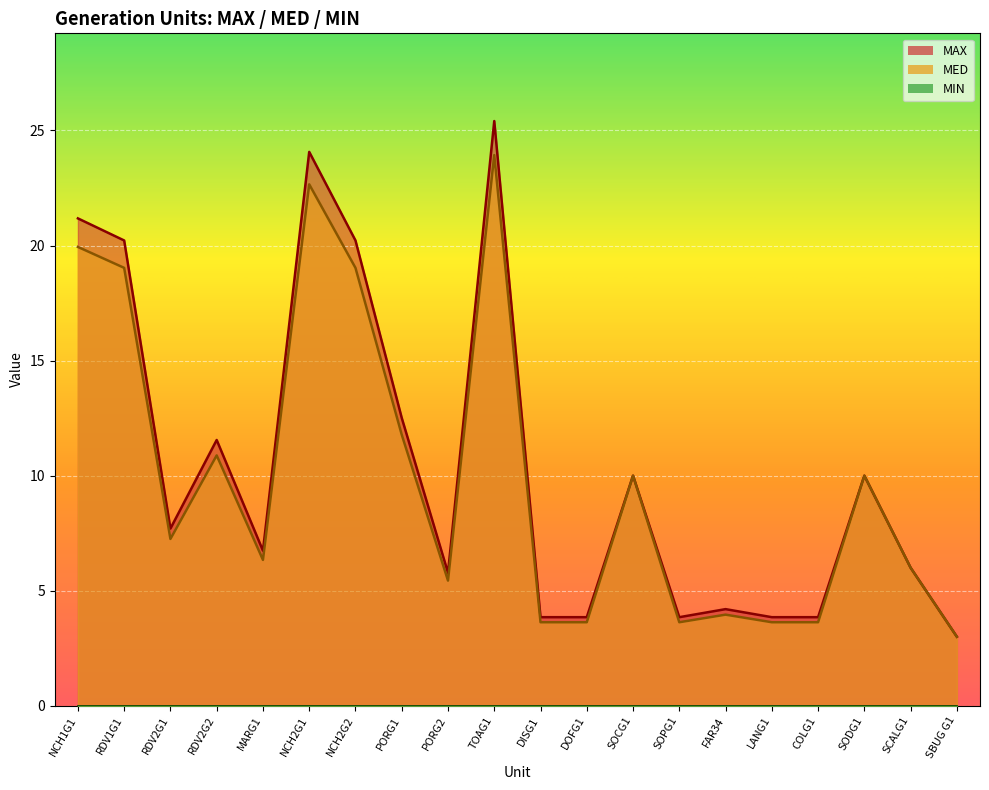

Between LANG1 and SBUG G1, which is larger?

LANG1